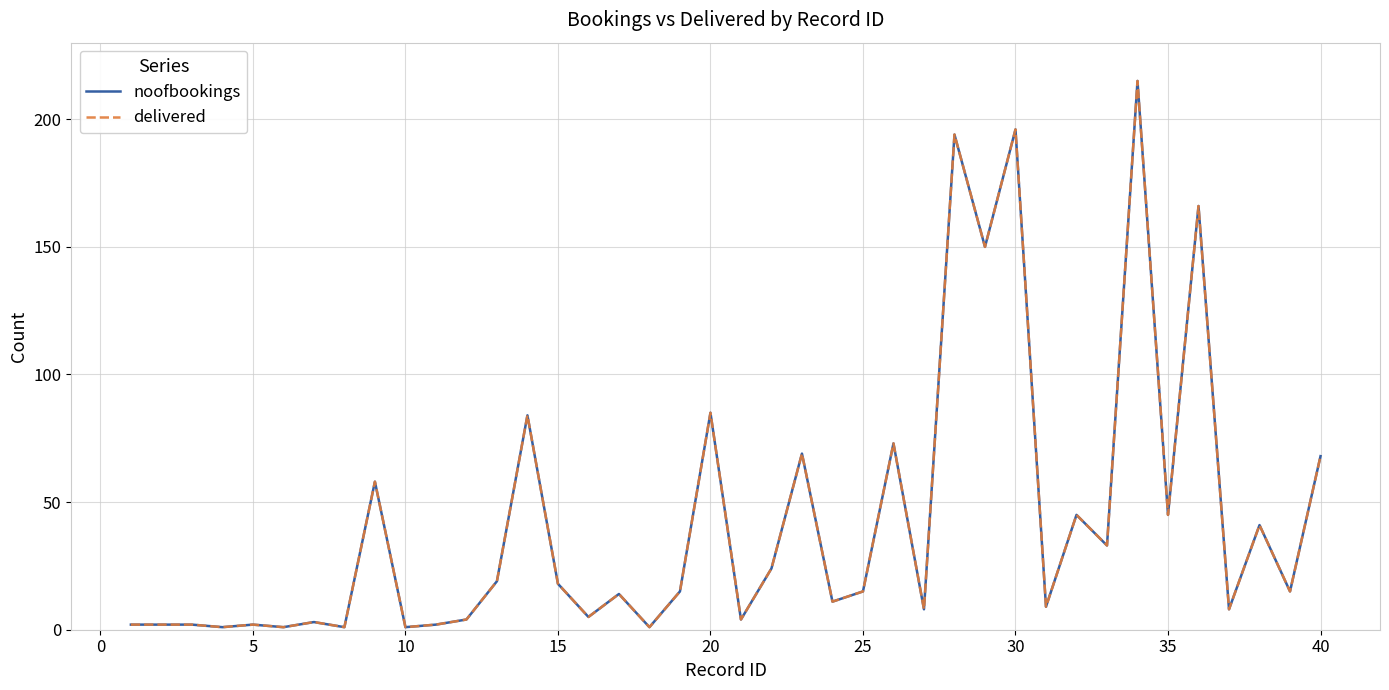

True or false: delivered has more than 1 interior local peaks.

True